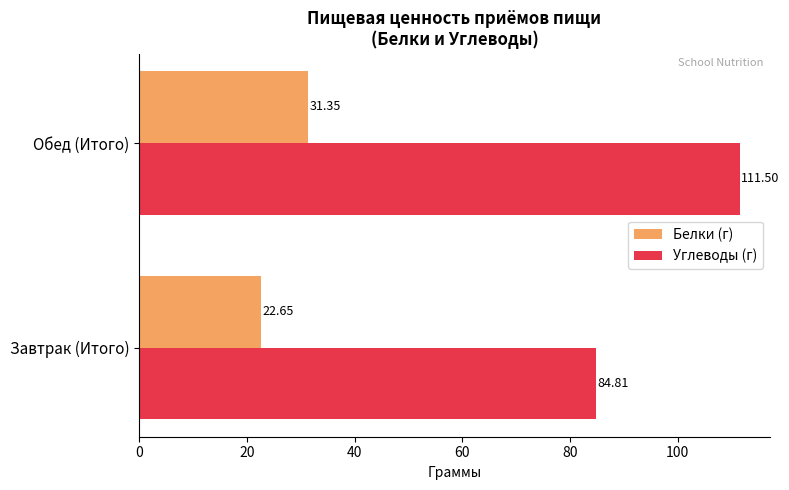

Which series has the largest total across all categories?

Углеводы (г)